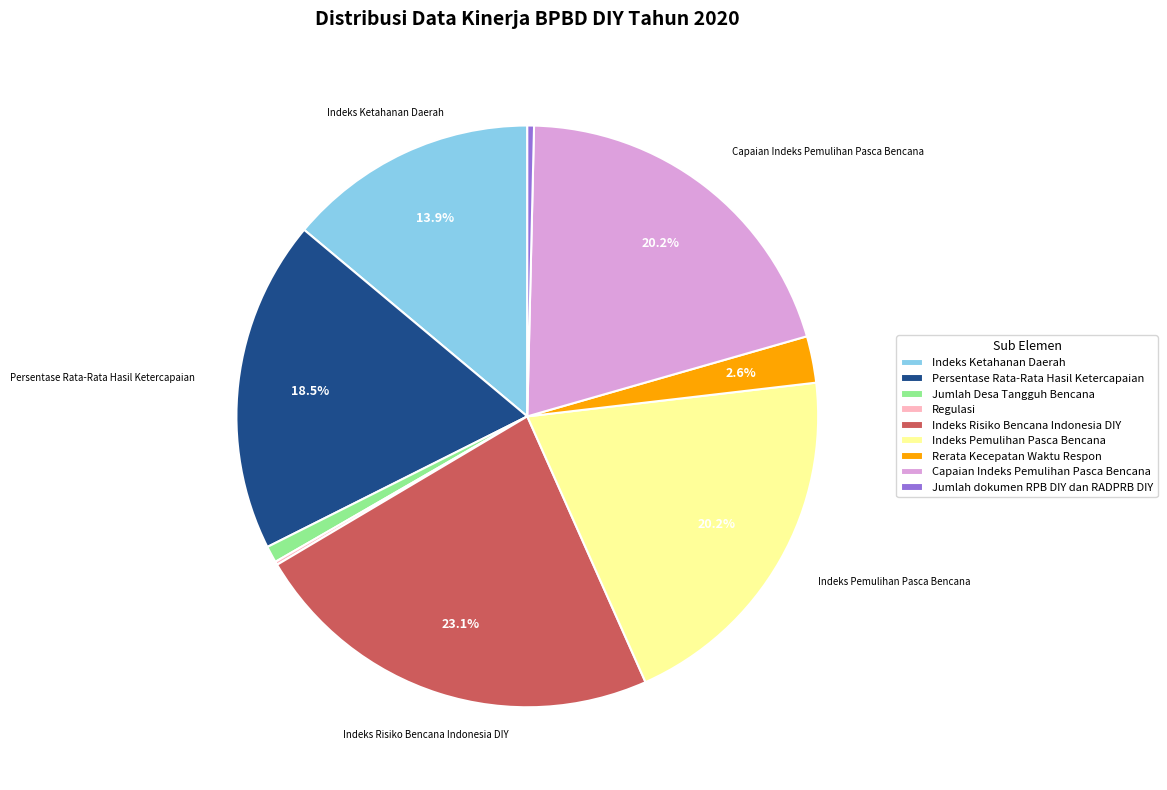

Which category has the biggest portion of the pie?

Indeks Risiko Bencana Indonesia DIY